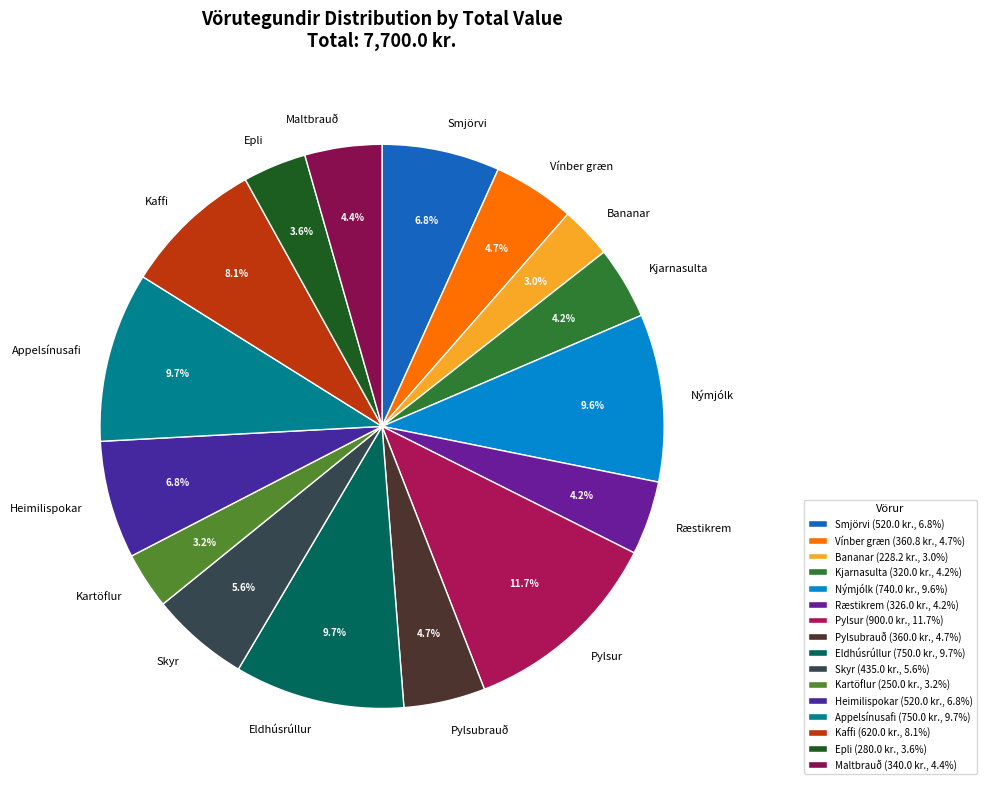

Do Pylsubrauð and Eldhúsrúllur together represent more than half of the pie?

No